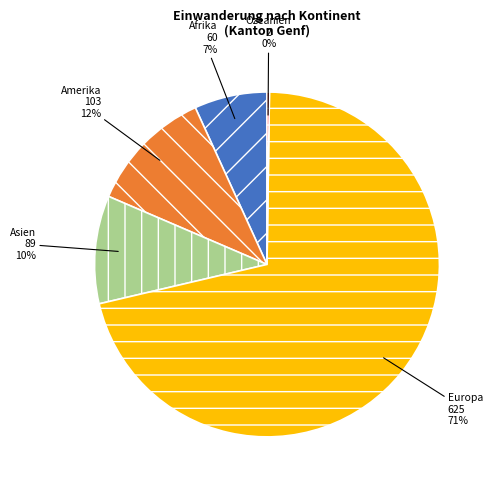

To the nearest percent, what is the difference between the largest and smallest slice percentages?

71%